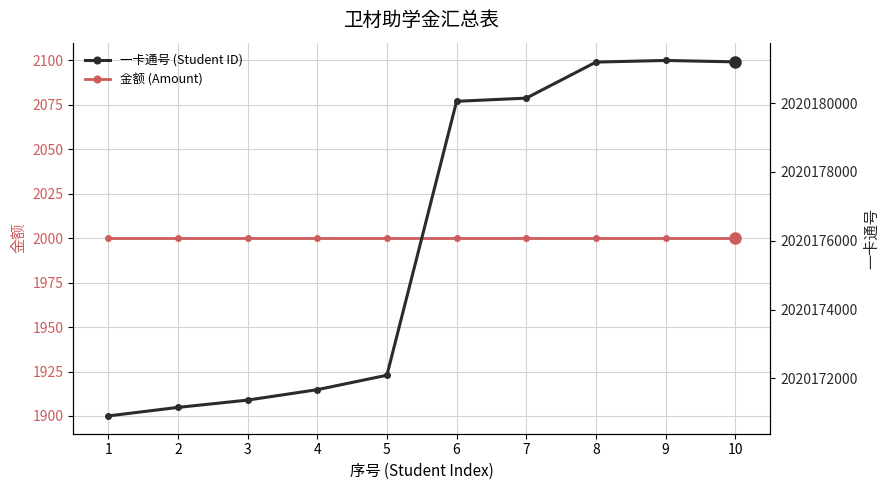

At 3, list the series in order from smallest to largest.

金额 (Amount), 一卡通号 (Student ID)